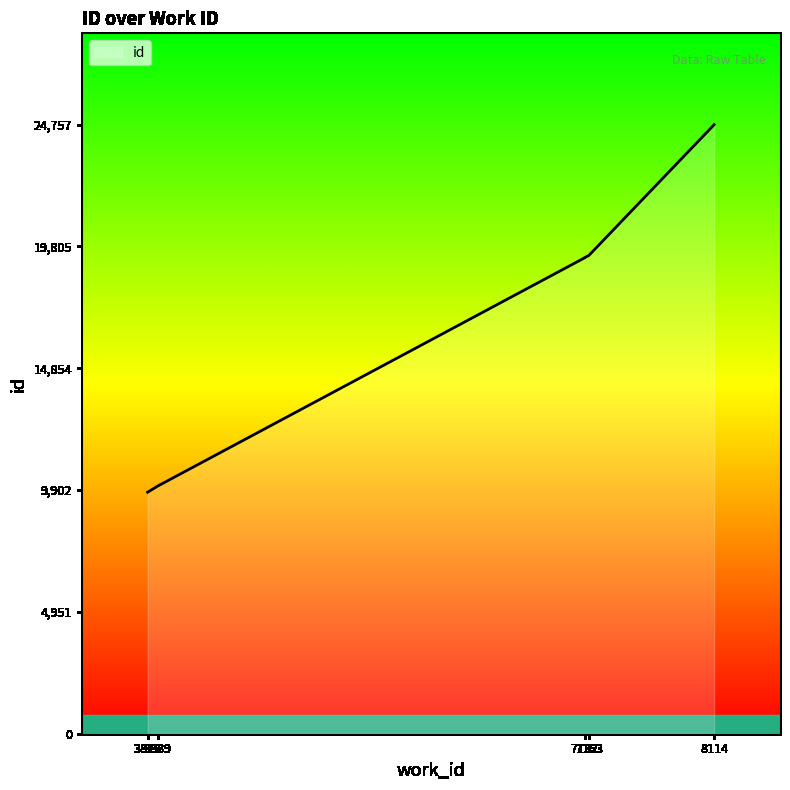

The value at 8114 is 24757. True or false?

True